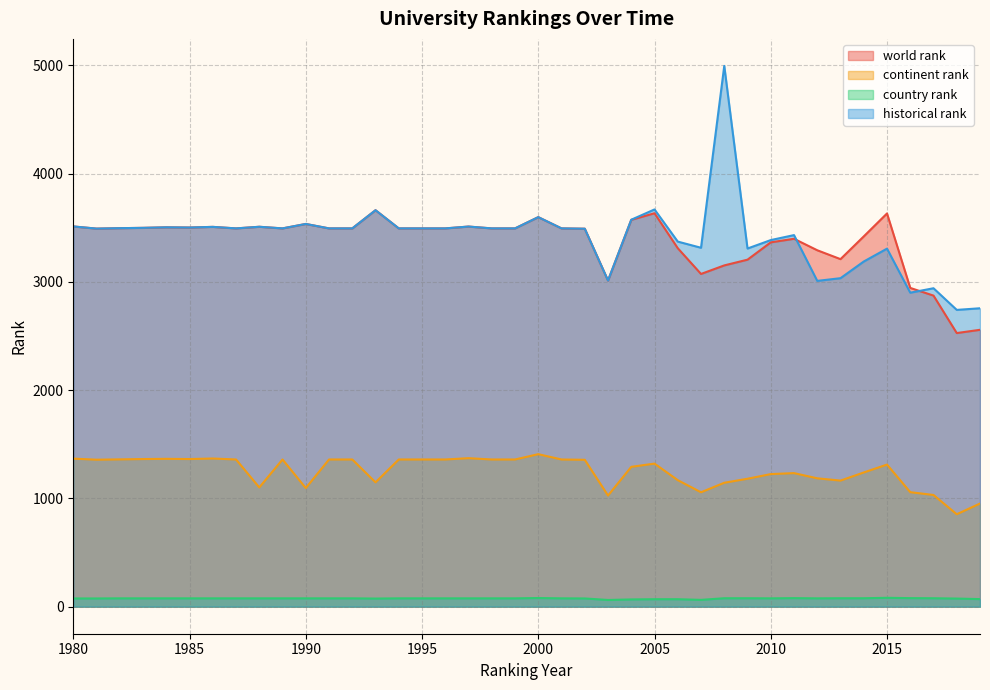

How many lines are shown in the chart?

4